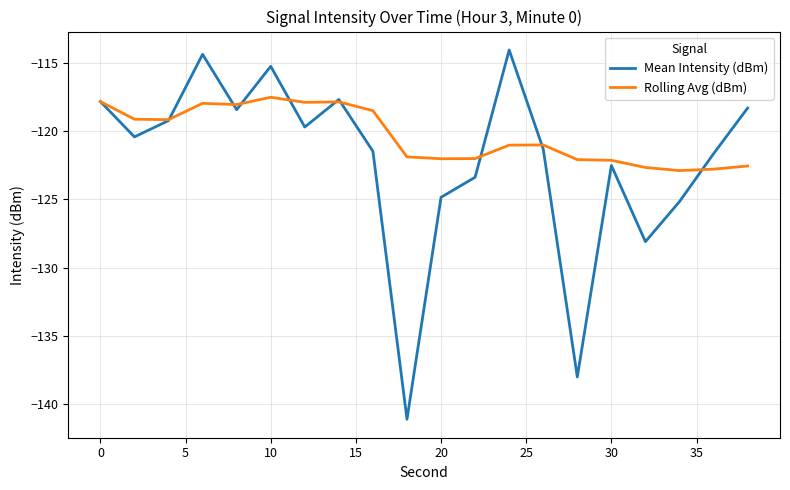

How many values in the Mean Intensity (dBm) series are below -120?

11